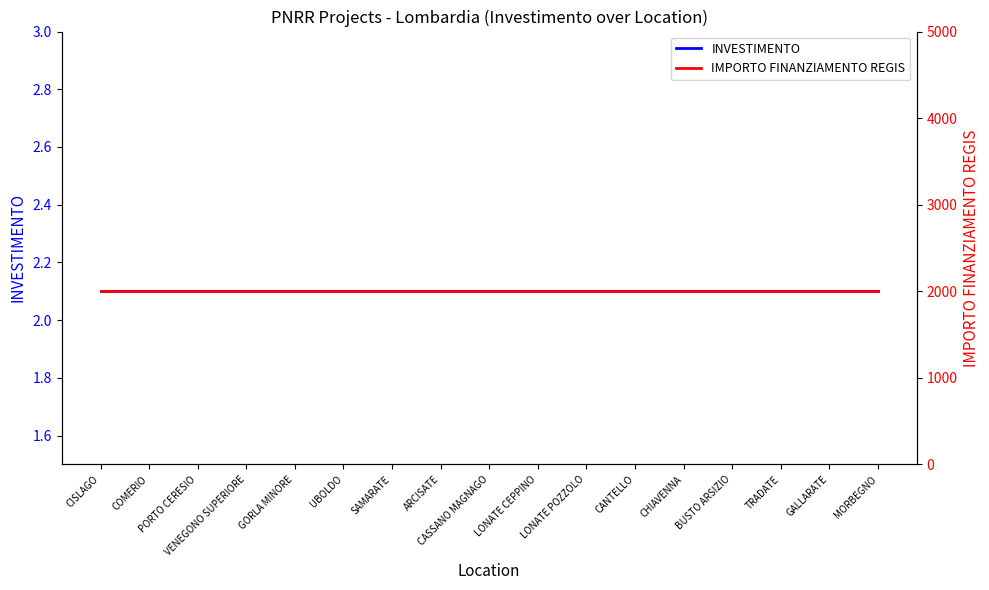

What is the value of the IMPORTO FINANZIAMENTO REGIS point at the 1st from the left?

2000.0